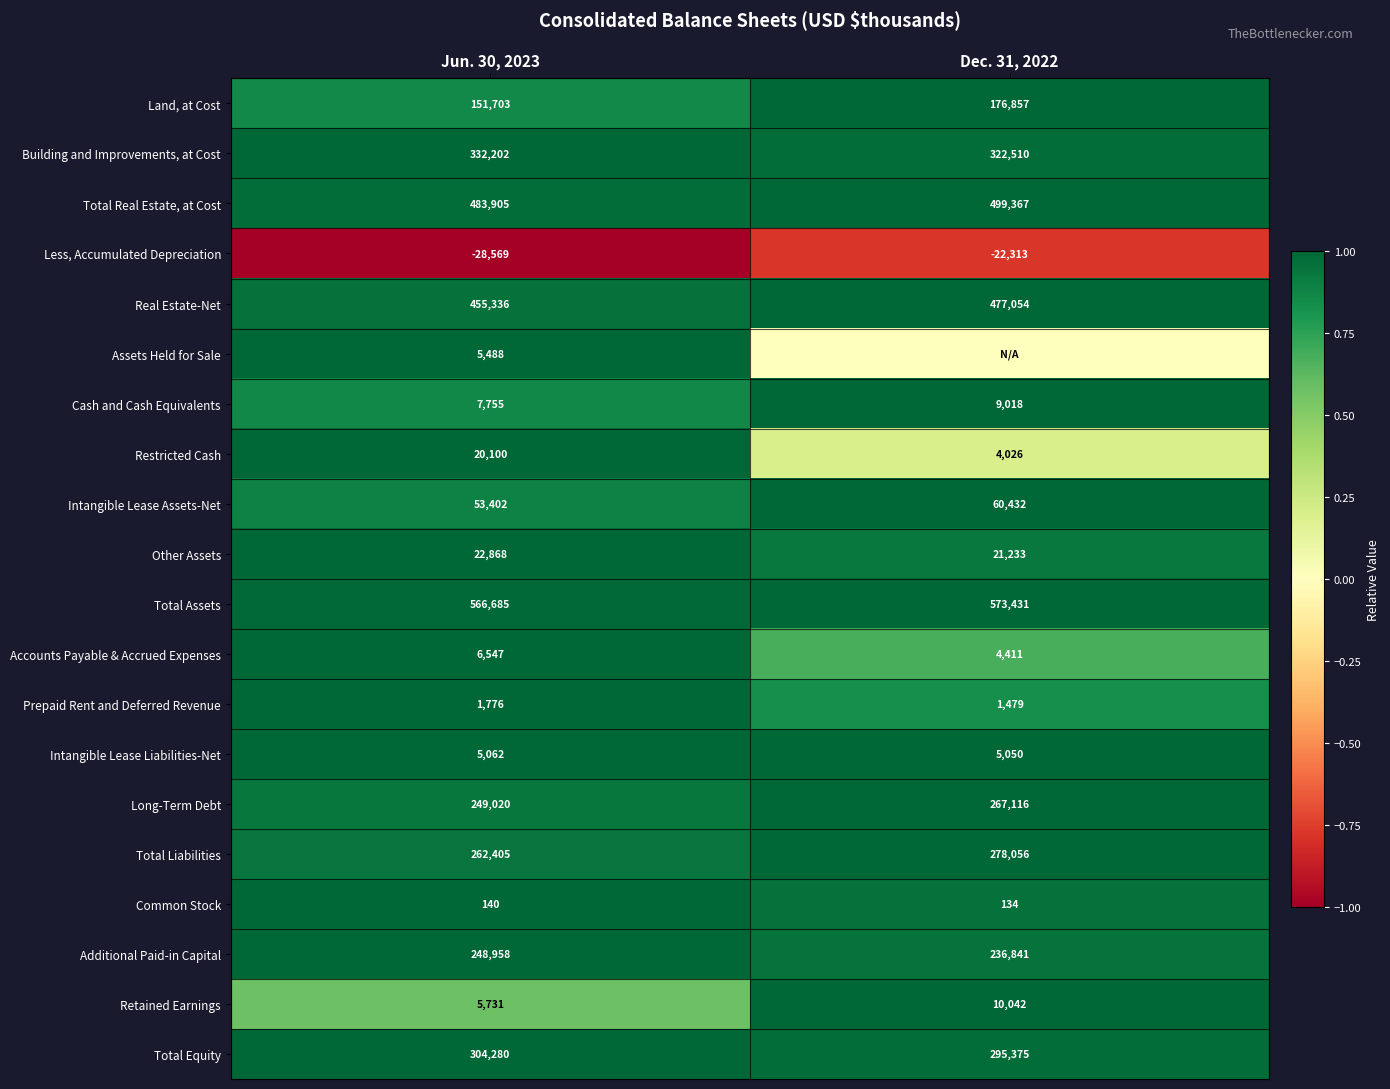

What is the difference between the highest and lowest values at Jun. 30, 2023?

595254